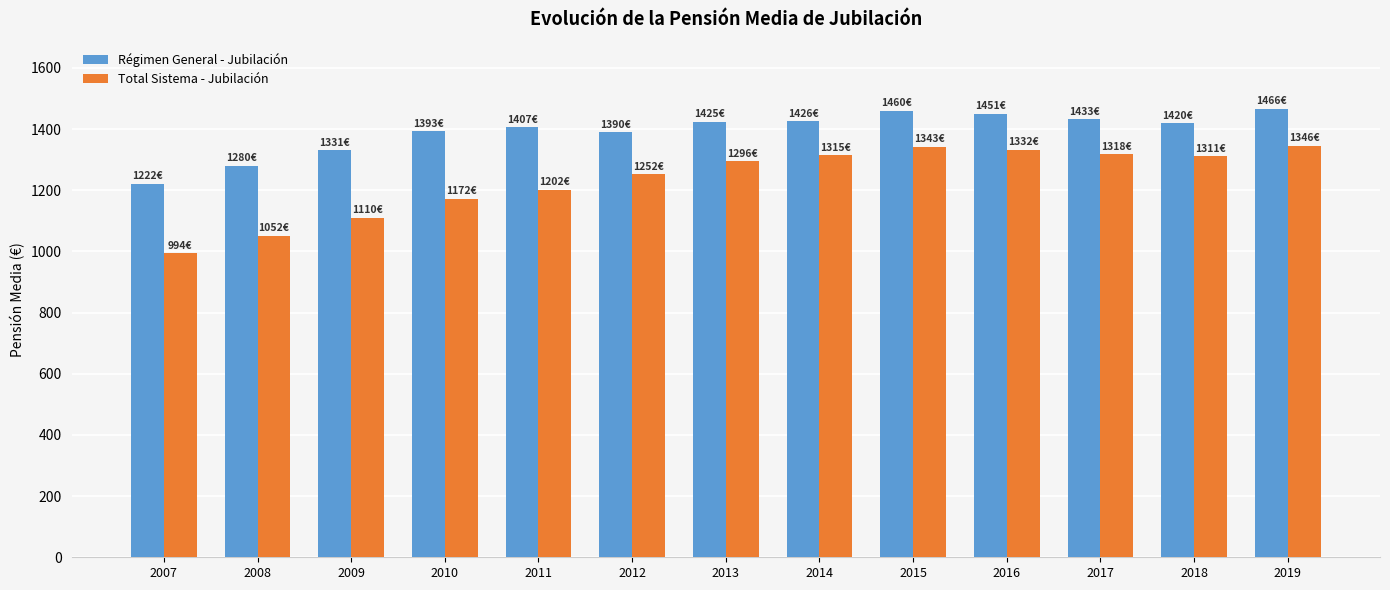

Rank the series by their average value, from highest to lowest.

Régimen General - Jubilación, Total Sistema - Jubilación